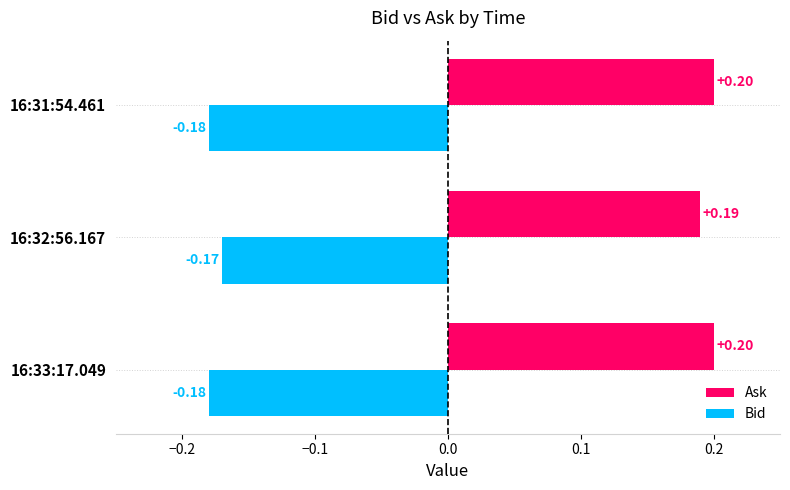

What is the sum of the Bid values at 16:33:17.049 and 16:32:56.167?

-0.3